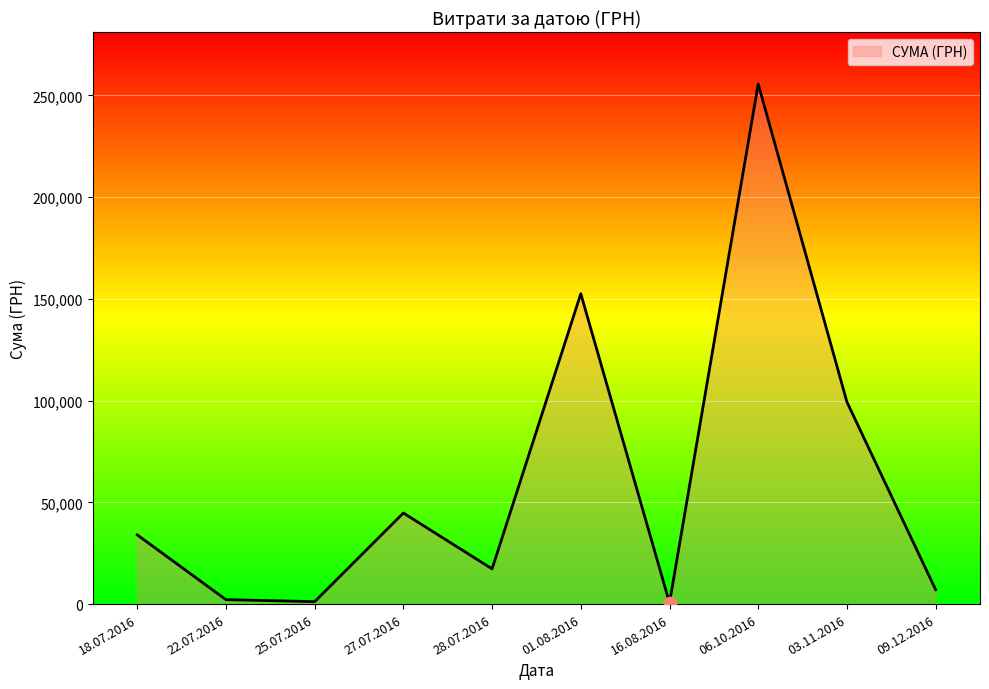

Between 01.08.2016 and 27.07.2016, which is larger?

01.08.2016